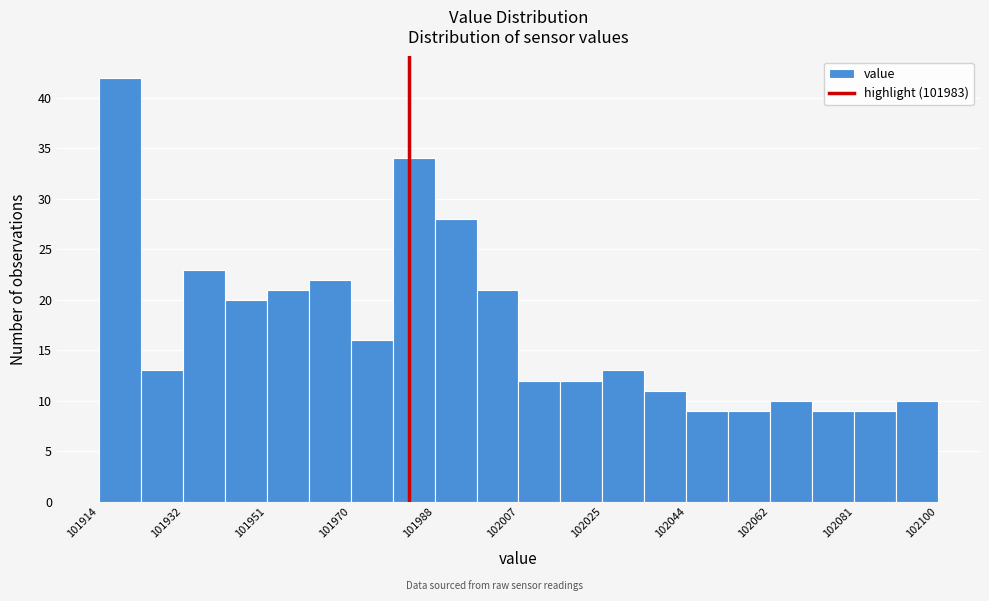

How tall is the bar that spans 101942 to 101952 on the x-axis? Neither the bar edges nor the heights are printed on the chart, so give them approximately, as read against the axes.

20